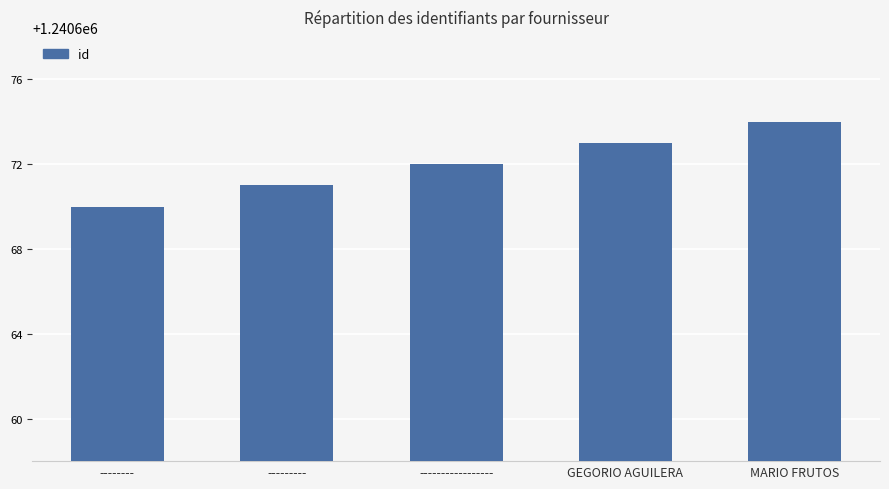

Which category has the lowest value across all series?

--------